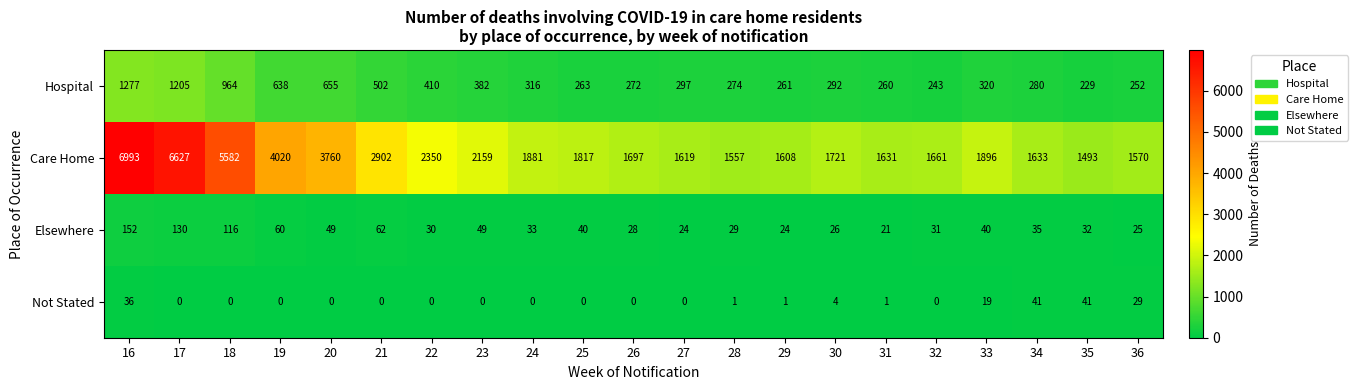

The value of Care Home at 27 is 1619. True or false?

True